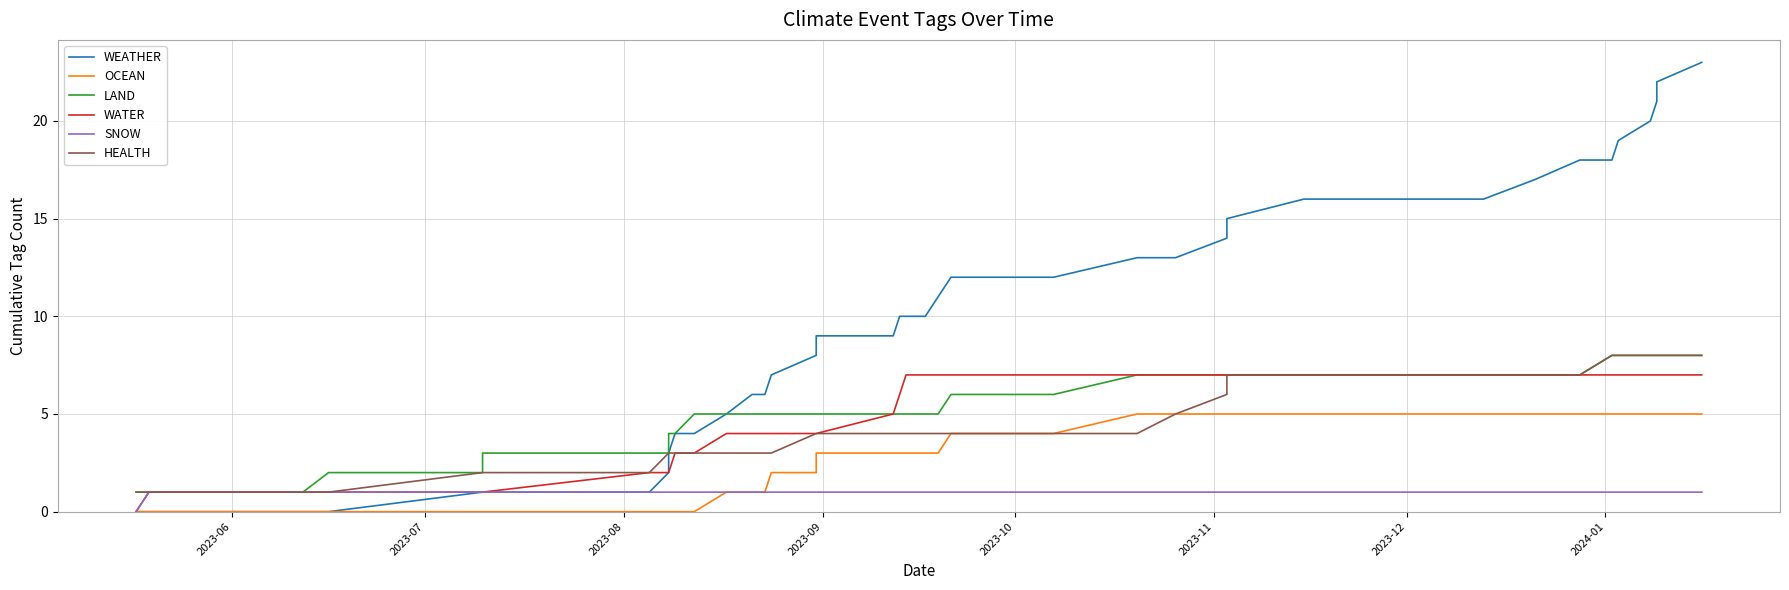

Reading left to right, transcribe all the data shown in this chart.

WEATHER: 0	0	0	0	1	1	1	1	2	3	4	4	5	6	6	7	8	9	9	10	10	10	11	12	12	13	13	14	15	16	16	16	17	18	18	19	20	21	22	23
OCEAN: 0	0	0	0	0	0	0	0	0	0	0	0	1	1	1	2	2	3	3	3	3	3	3	4	4	5	5	5	5	5	5	5	5	5	5	5	5	5	5	5
LAND: 1	1	1	2	2	2	3	3	3	4	4	5	5	5	5	5	5	5	5	5	5	5	5	6	6	7	7	7	7	7	7	7	7	7	8	8	8	8	8	8
WATER: 0	1	1	1	1	1	1	2	2	2	3	3	4	4	4	4	4	4	5	6	7	7	7	7	7	7	7	7	7	7	7	7	7	7	7	7	7	7	7	7
SNOW: 0	1	1	1	1	1	1	1	1	1	1	1	1	1	1	1	1	1	1	1	1	1	1	1	1	1	1	1	1	1	1	1	1	1	1	1	1	1	1	1
HEALTH: 1	1	1	1	2	2	2	2	3	3	3	3	3	3	3	3	4	4	4	4	4	4	4	4	4	4	5	6	7	7	7	7	7	7	8	8	8	8	8	8